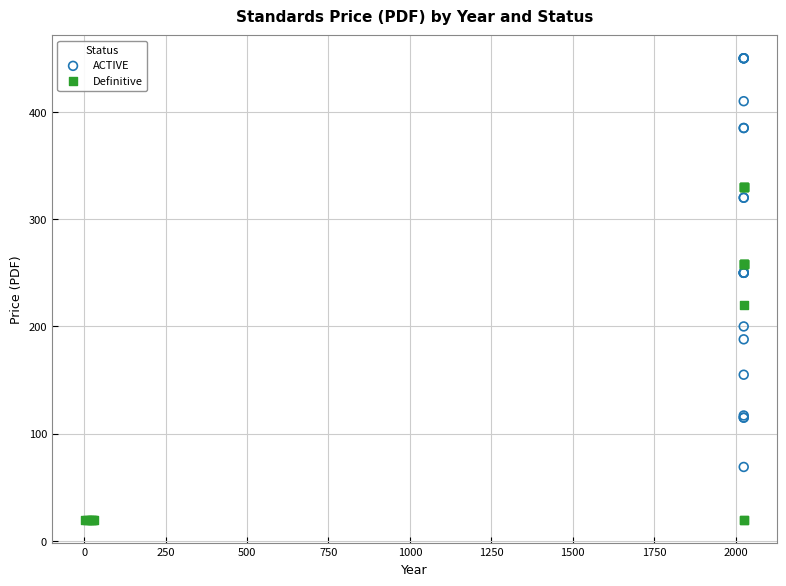

Which series has the largest Y range (max minus min)?

ACTIVE